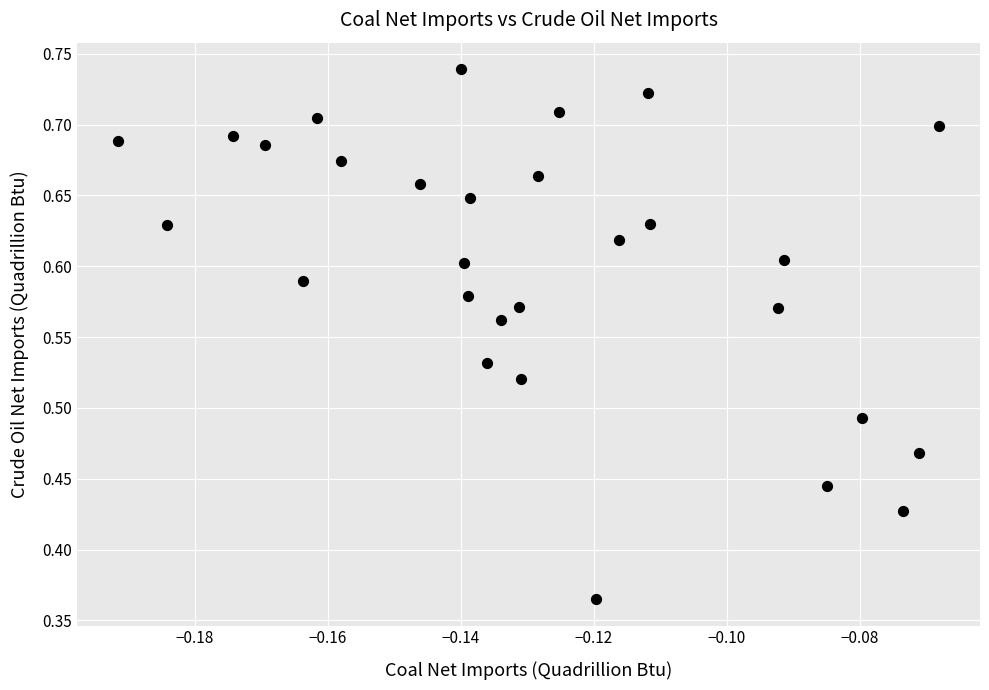

Count the number of points in this scatter plot.

29